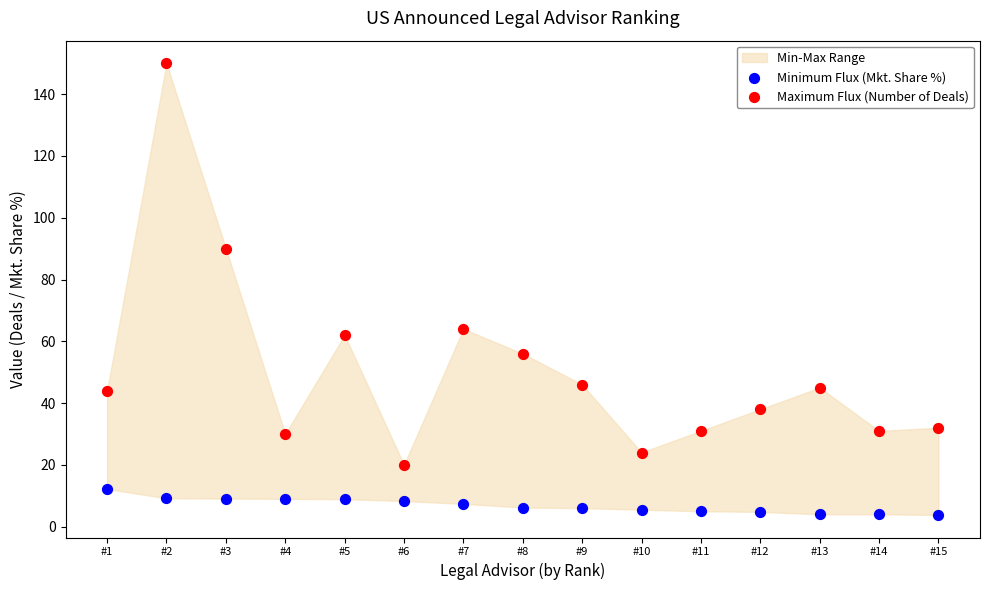

Which series contains the highest Y value?

Maximum Flux (Number of Deals)